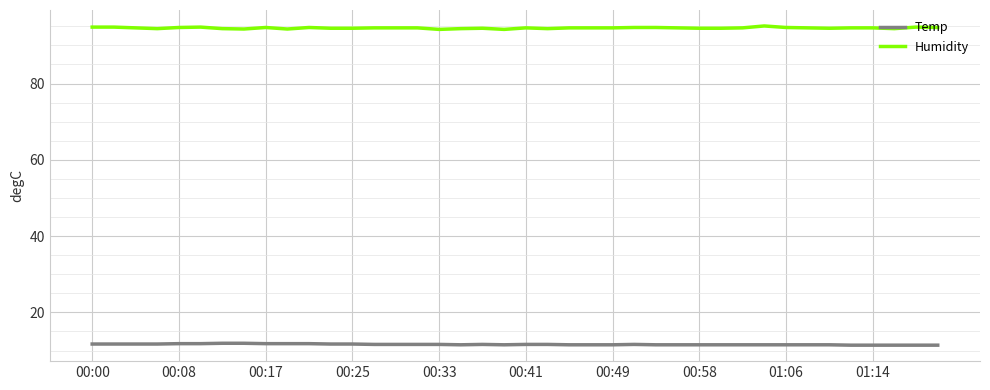

Which series has the largest total across all categories?

Humidity